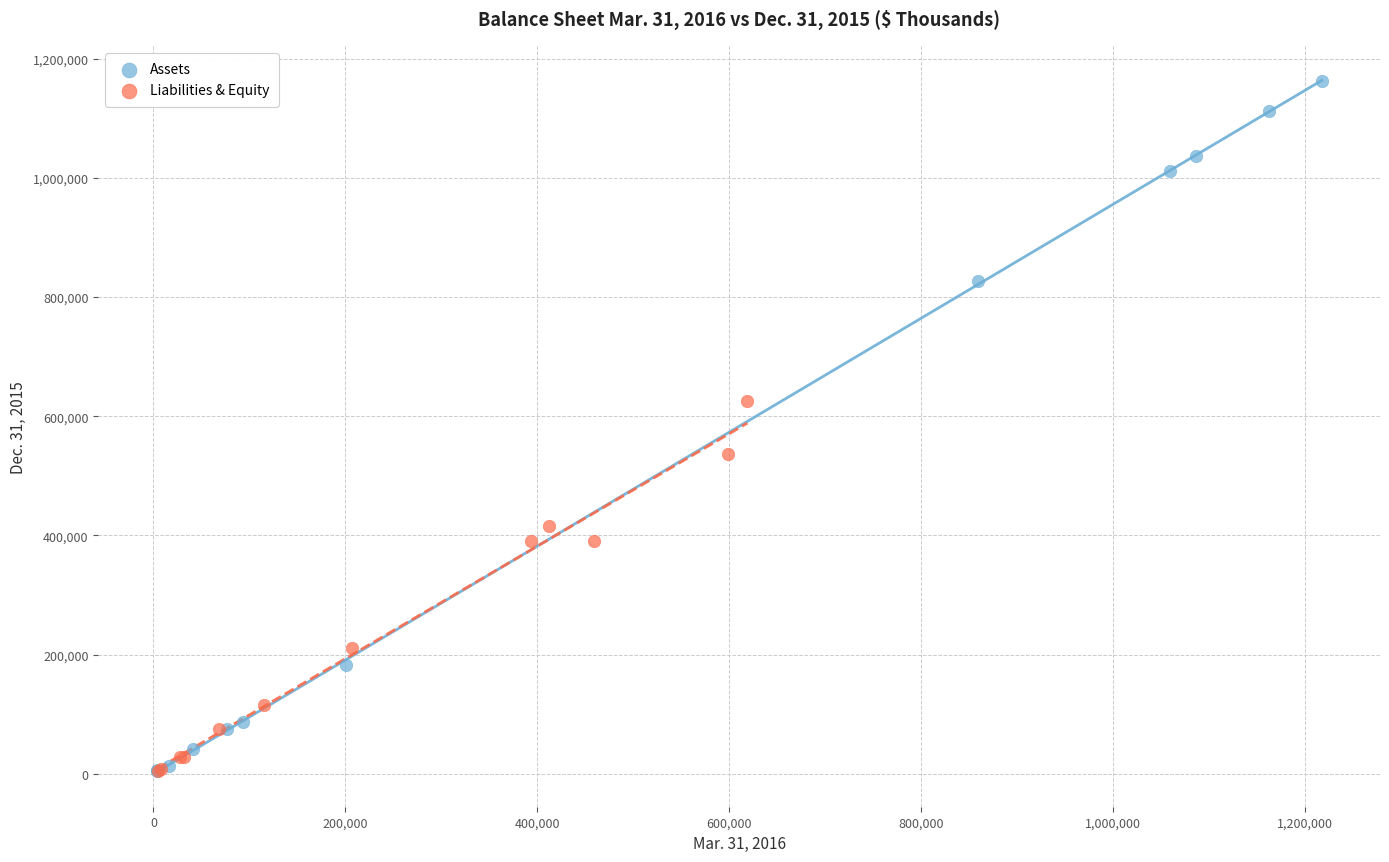

Which series has the largest Y range (max minus min)?

Assets